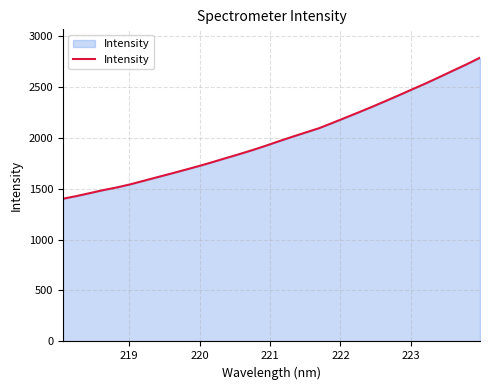

What is the greatest value displayed?

2783.8